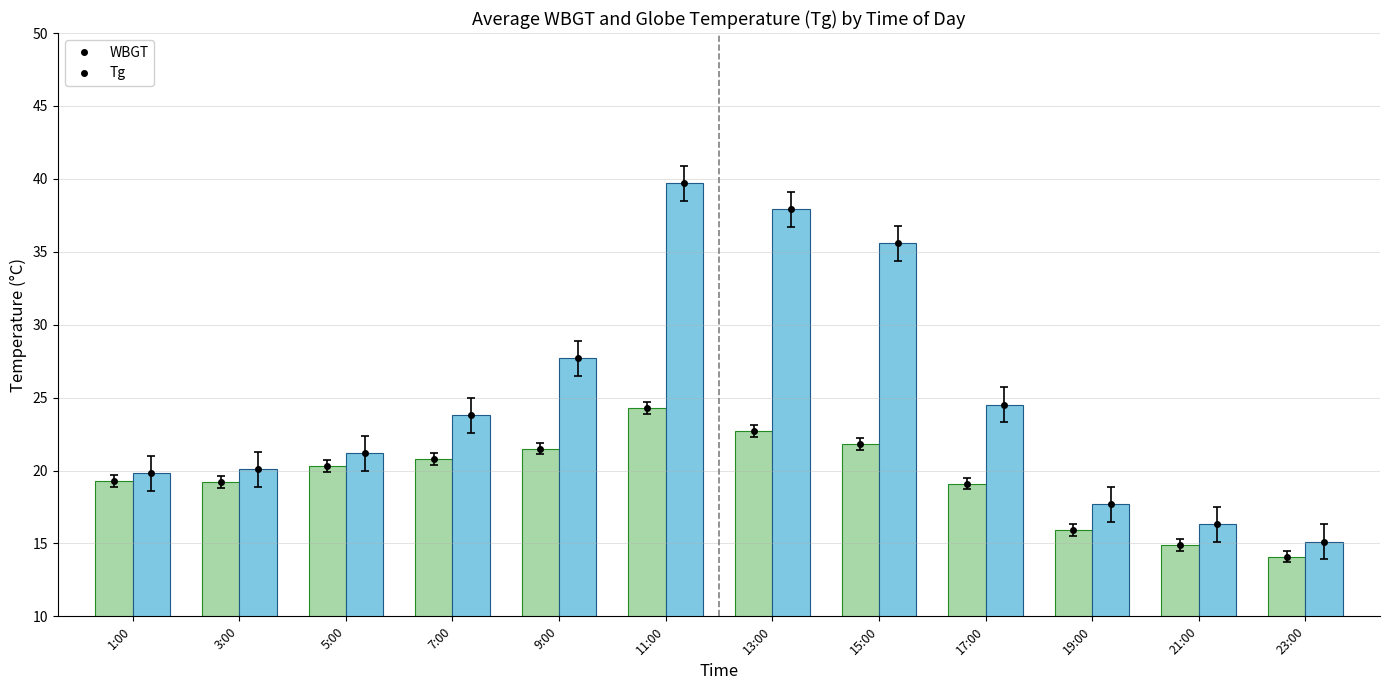

Rank the series by their average value, from highest to lowest.

Tg, WBGT